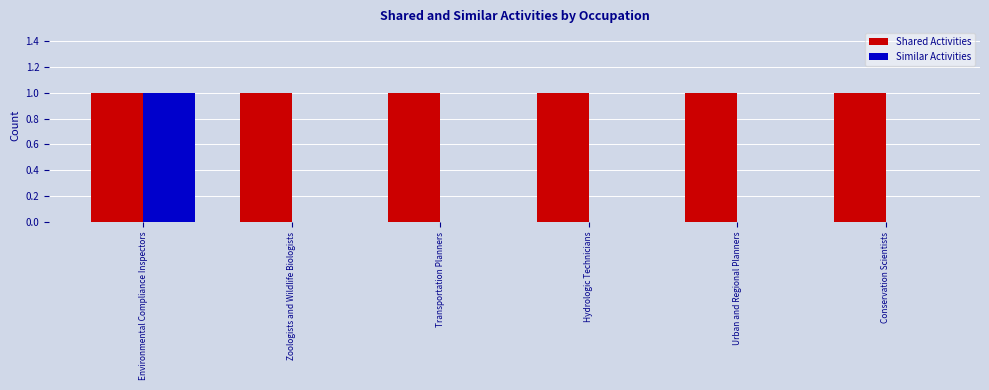

True or false: Similar Activities has a value of 1 at Transportation Planners.

False